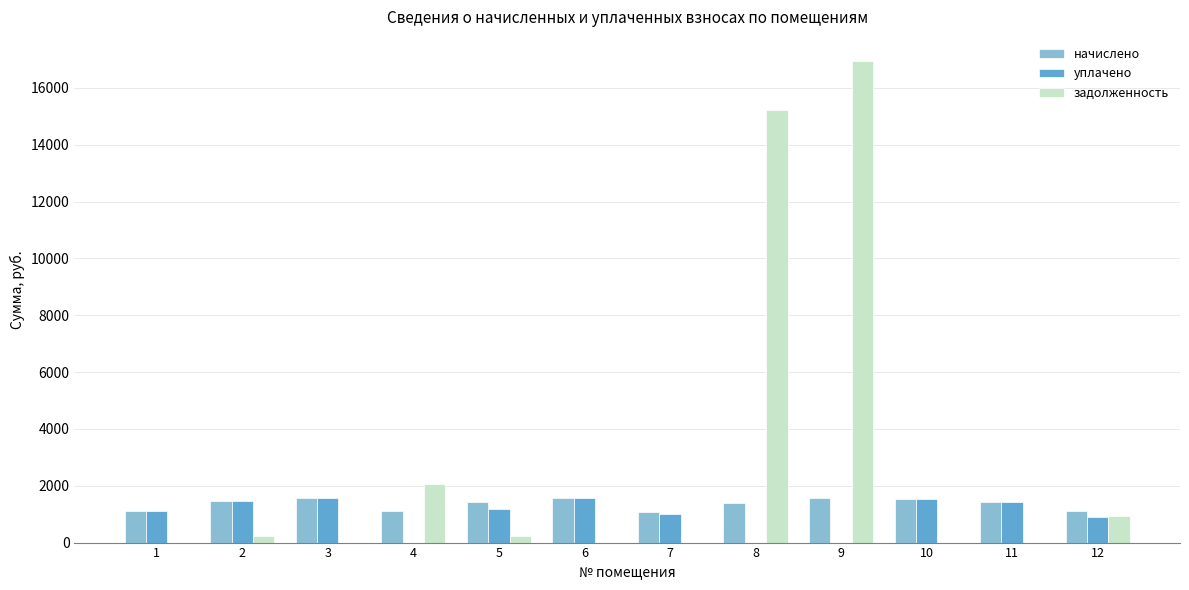

True or false: начислено has a value of 1444.5 at 11.

True